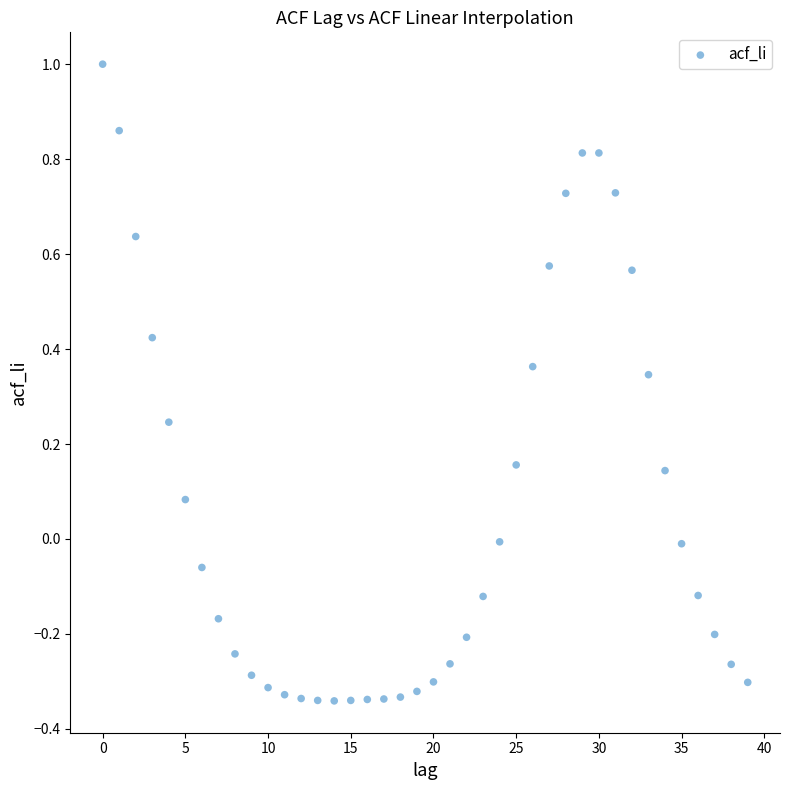

What is the range of Y values (max minus min)?

1.3